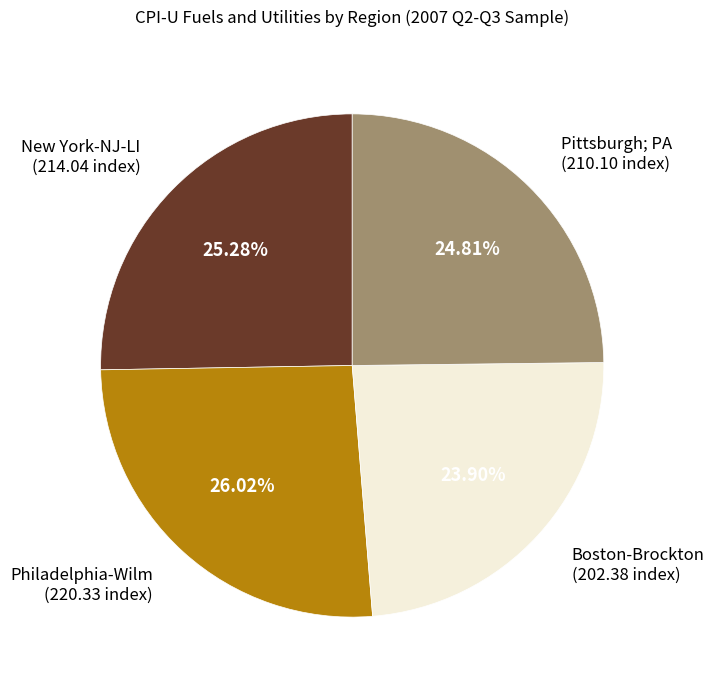

Combined, do Philadelphia-Wilm (220.33 index) and Pittsburgh; PA (210.10 index) account for over 50%?

Yes